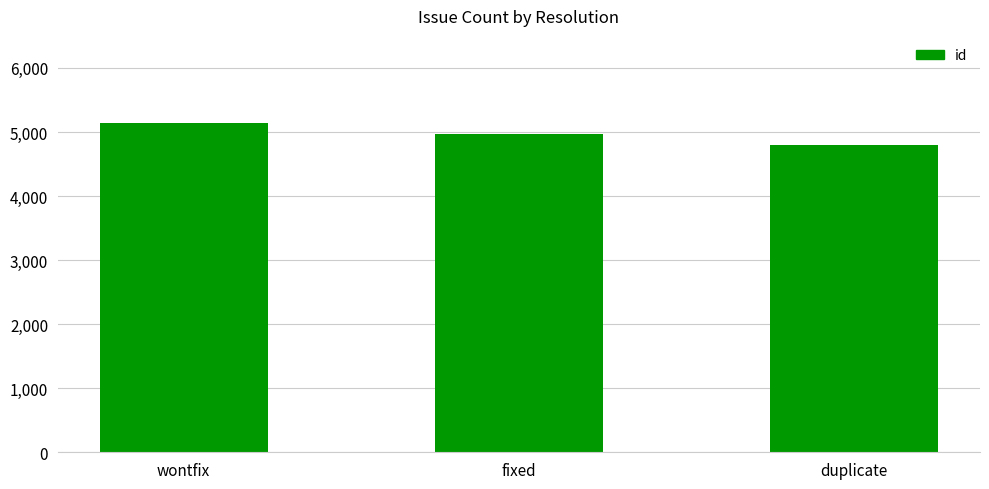

What is the label of the 2nd bar from the left?

fixed